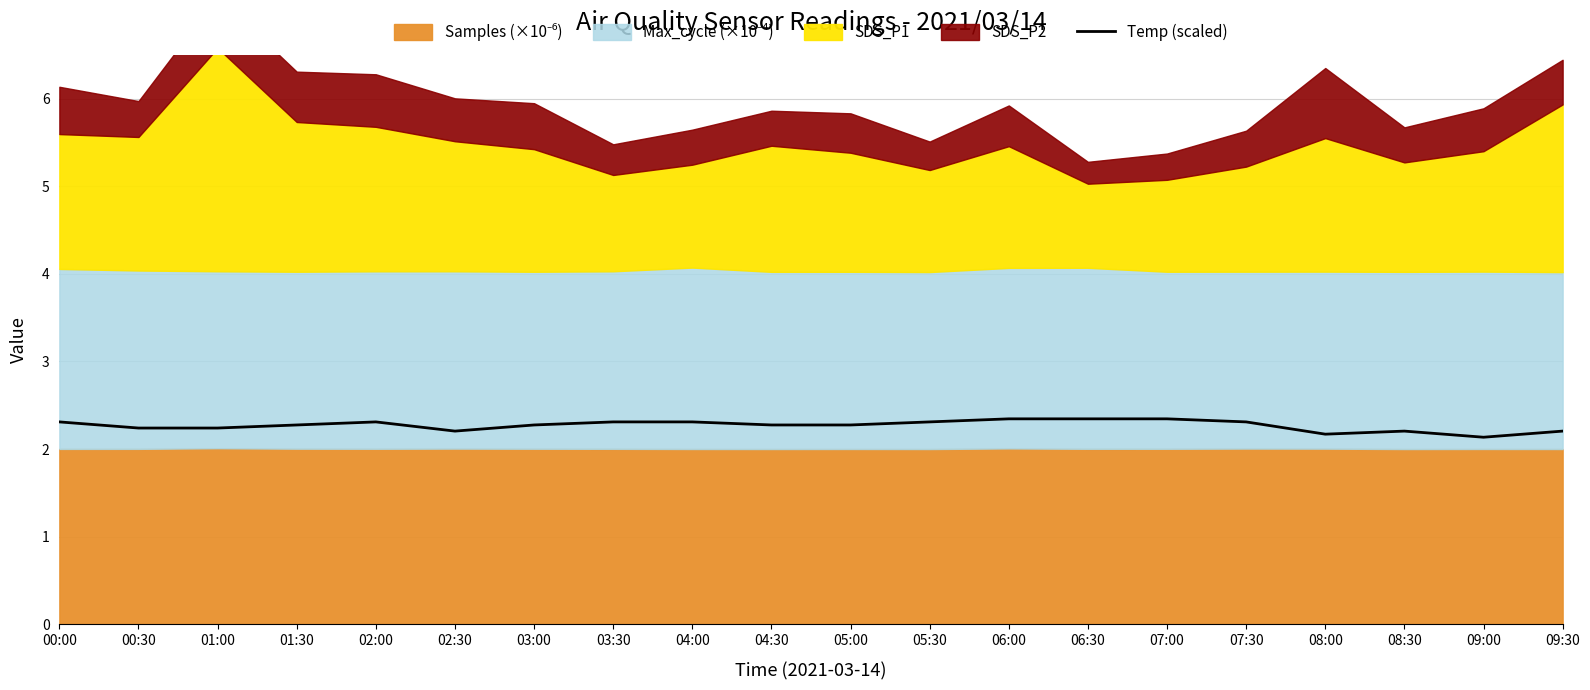

Count the values in the range 2 to 3.

20